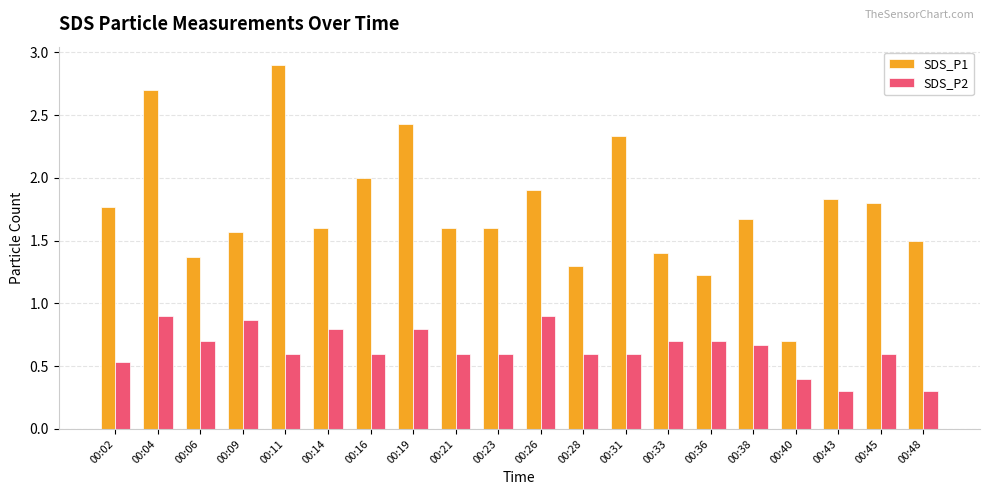

What is the sum of the SDS_P1 values at 00:43 and 00:09?

3.4